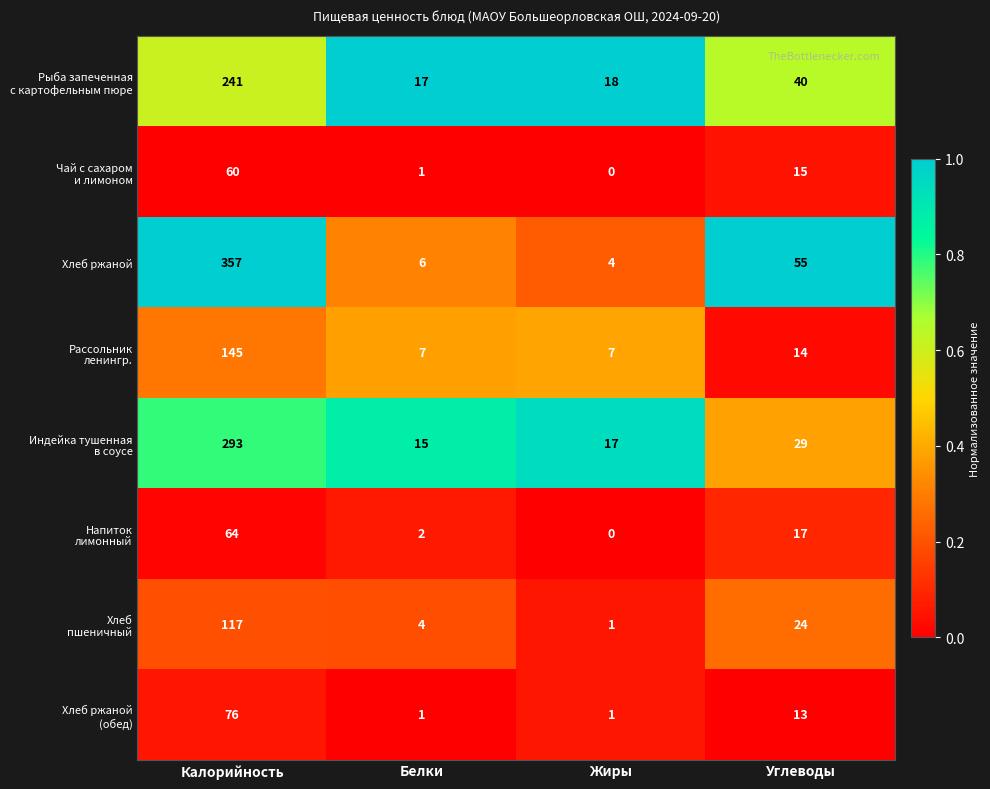

What is the total value across all series at Калорийность?

1353